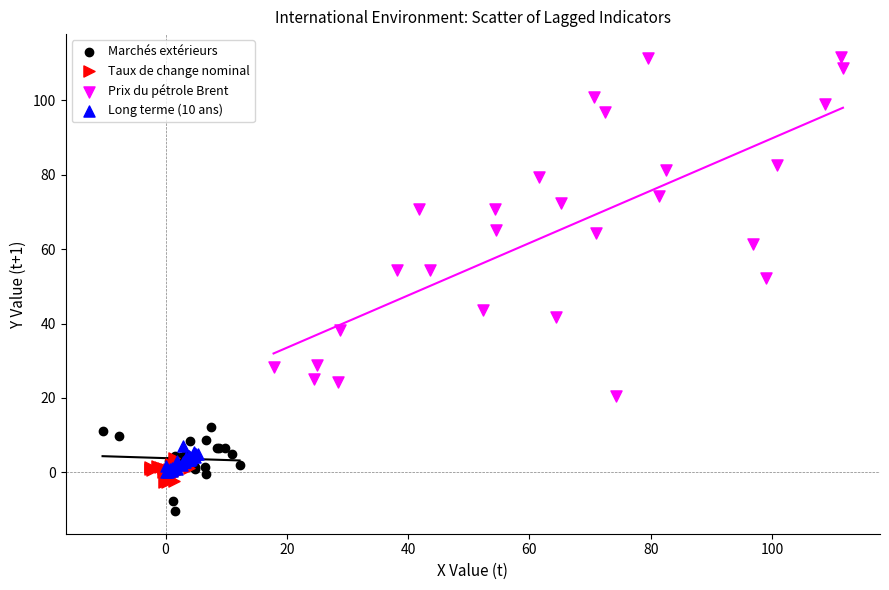

Which series contains the lowest Y value?

Marchés extérieurs